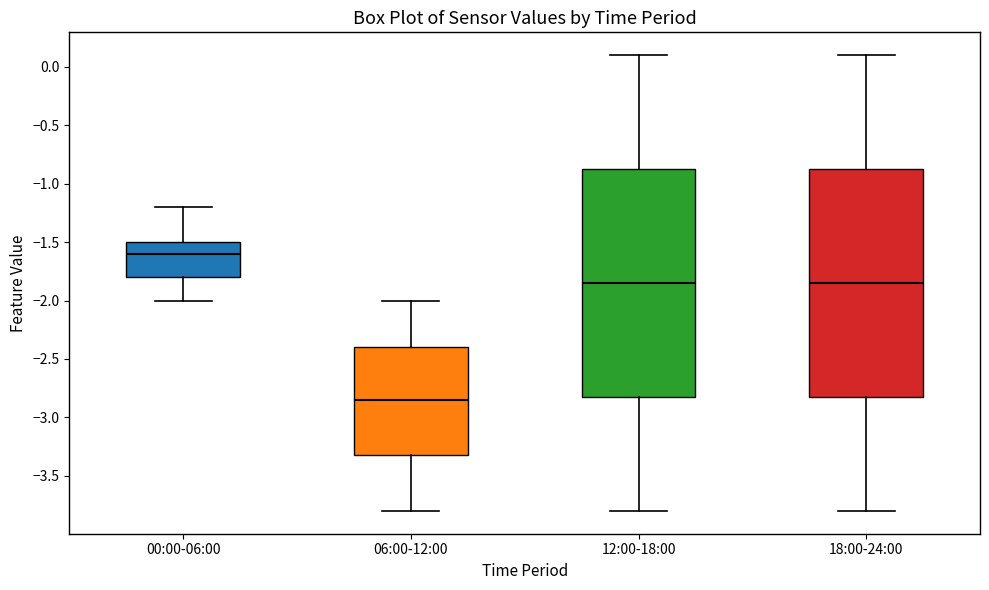

Reading left to right, read every box against the y-axis: the position of its median line, the range the box covers, and the ends of its whiskers. The values are not printed on the chart, so give them approximately, as read against the axis.

00:00-06:00: median -1.60, box -1.80 to -1.50, whiskers -2.00 to -1.20
06:00-12:00: median -2.85, box -3.30 to -2.40, whiskers -3.80 to -2.00
12:00-18:00: median -1.85, box -2.80 to -0.85, whiskers -3.80 to 0.10
18:00-24:00: median -1.85, box -2.80 to -0.85, whiskers -3.80 to 0.10